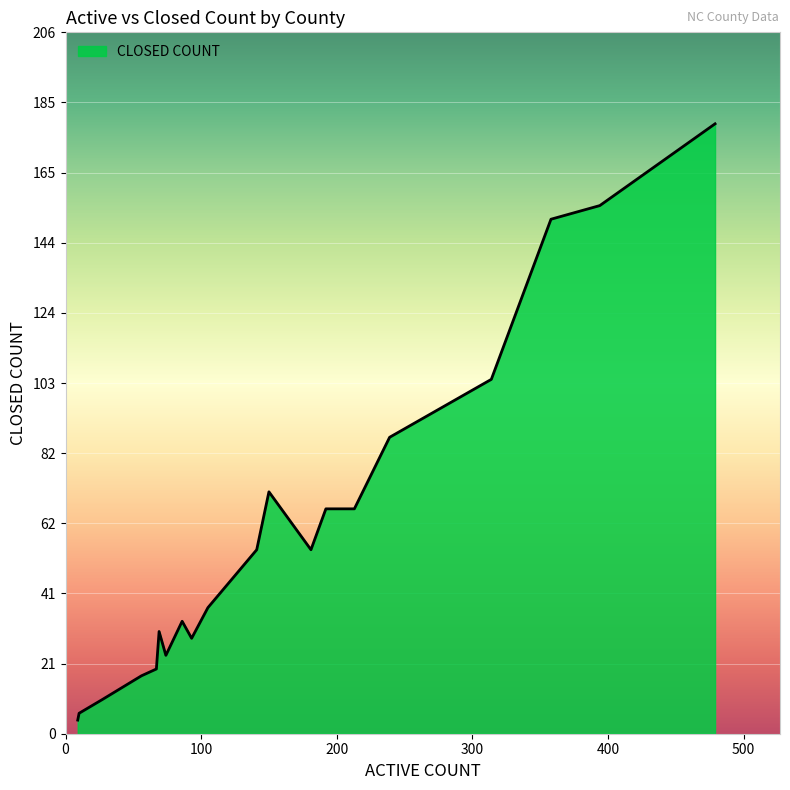

What is the maximum value shown in the chart?

179